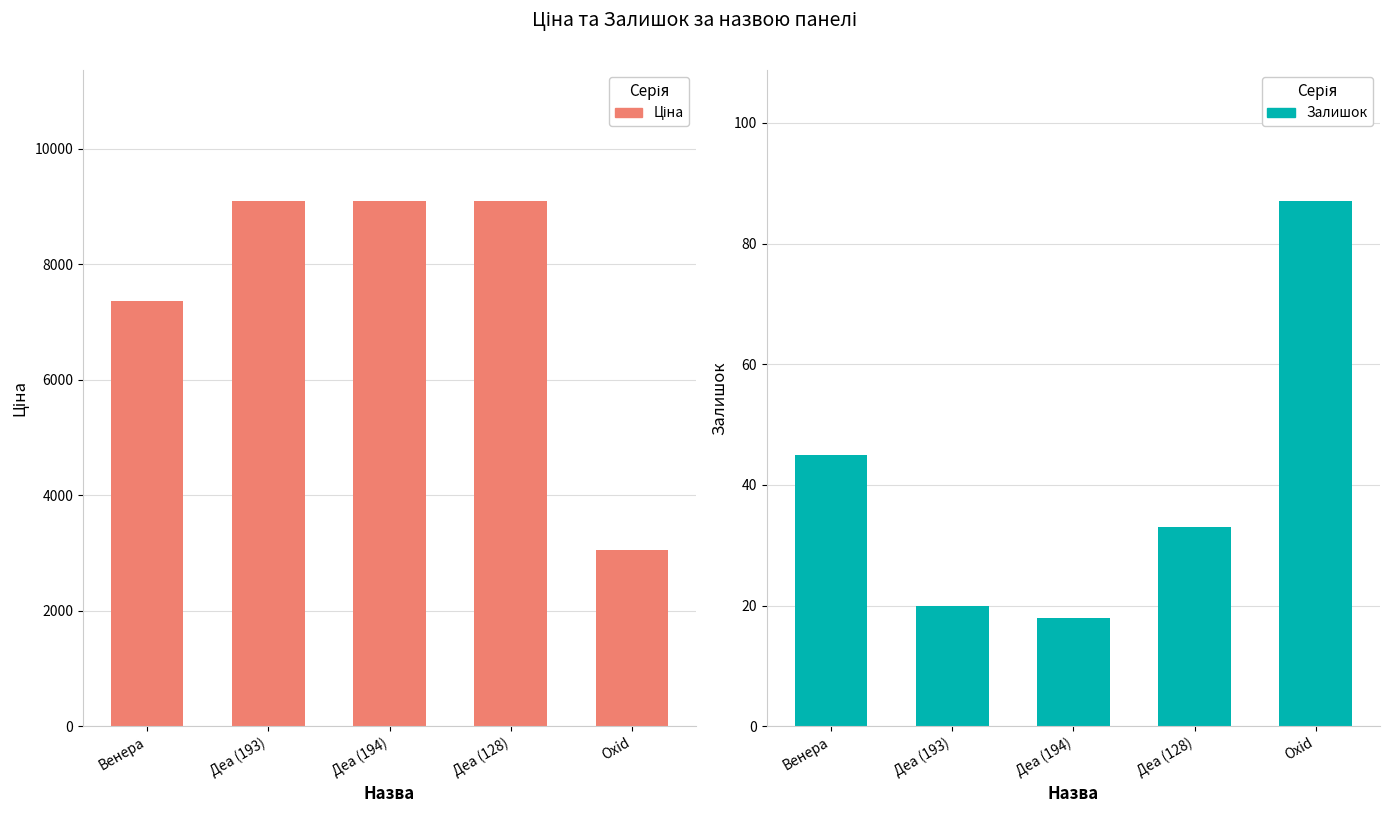

What is the spread (max minus min) of values at Деа (193)?

9072.0